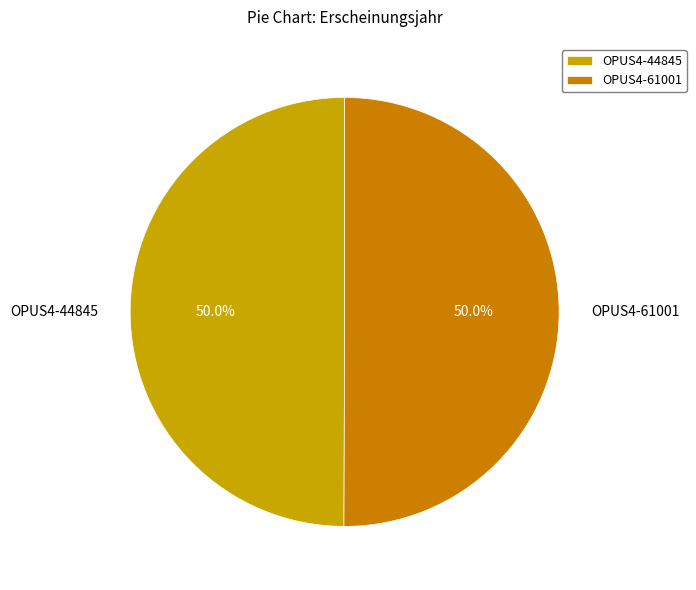

Combined, do OPUS4-44845 and OPUS4-61001 account for over 50%?

Yes